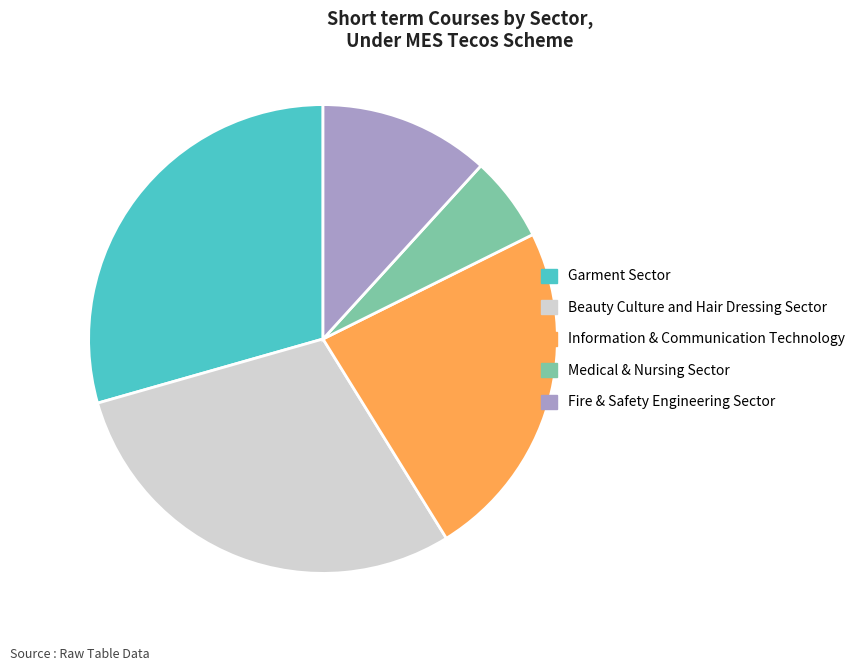

Does any single category account for the majority?

No